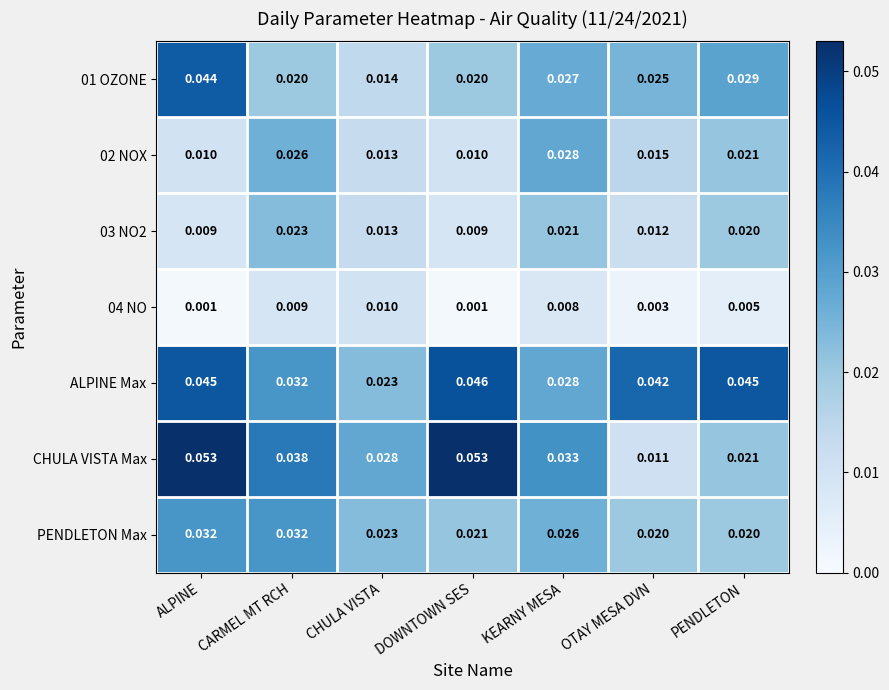

Which series has the largest total across all categories?

ALPINE Max